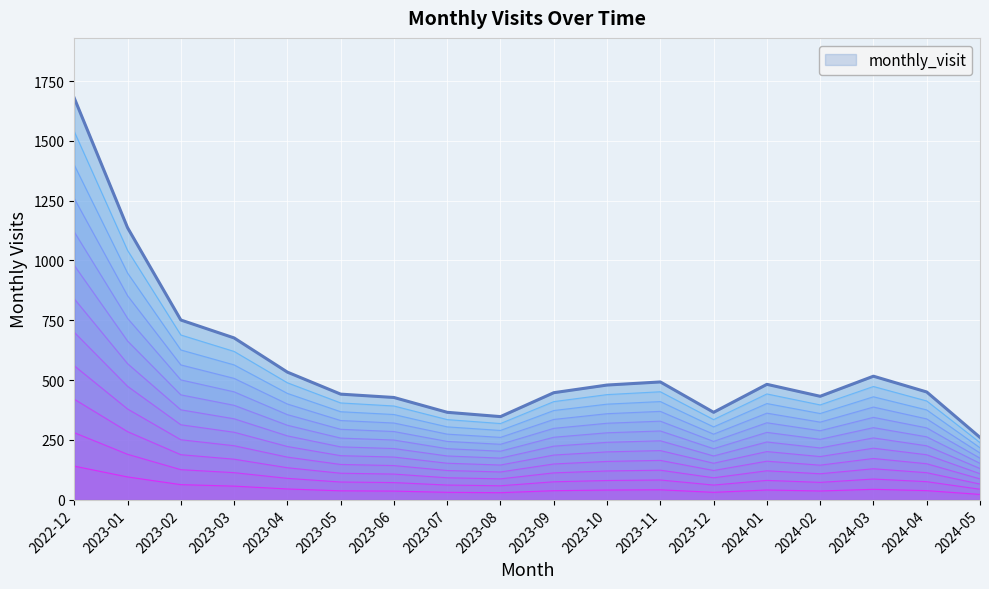

List the labels in order of value, smallest first.

2024-05, 2023-08, 2023-07, 2023-12, 2023-06, 2024-02, 2023-05, 2023-09, 2024-04, 2023-10, 2024-01, 2023-11, 2024-03, 2023-04, 2023-03, 2023-02, 2023-01, 2022-12